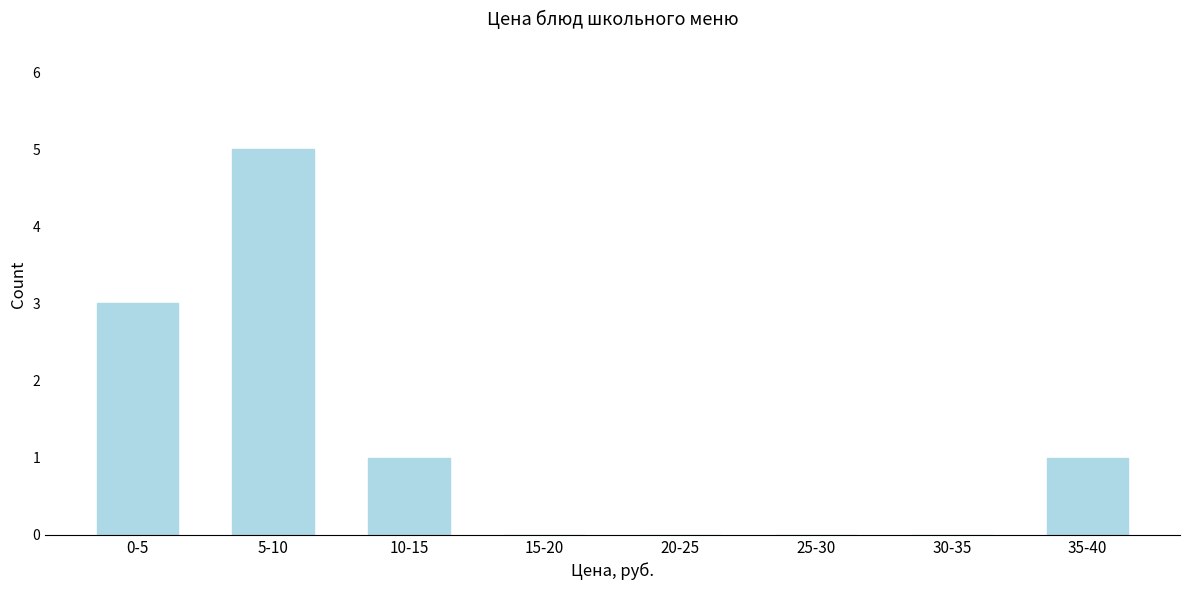

Reading left to right, what are all the values shown in this chart?

0-5=3	5-10=5	10-15=1	15-20=0	20-25=0	25-30=0	30-35=0	35-40=1